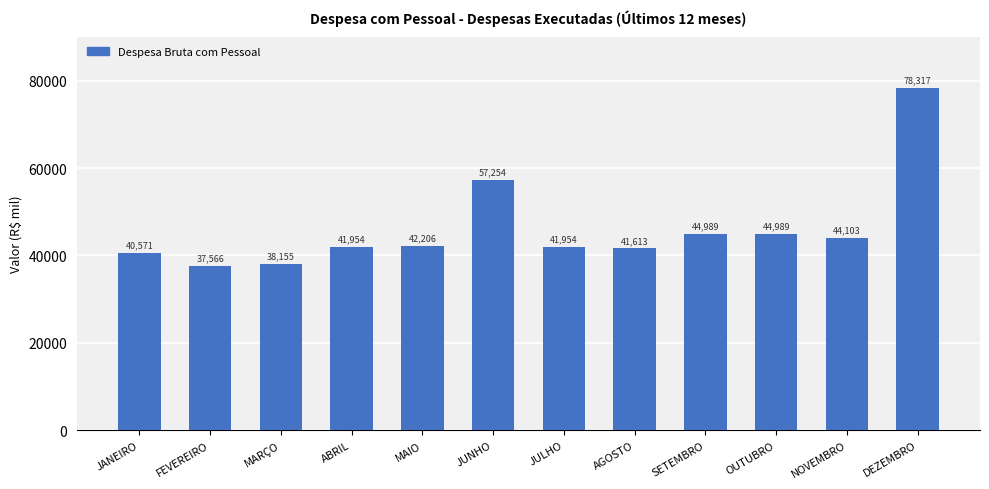

What is the average value?

46139.2